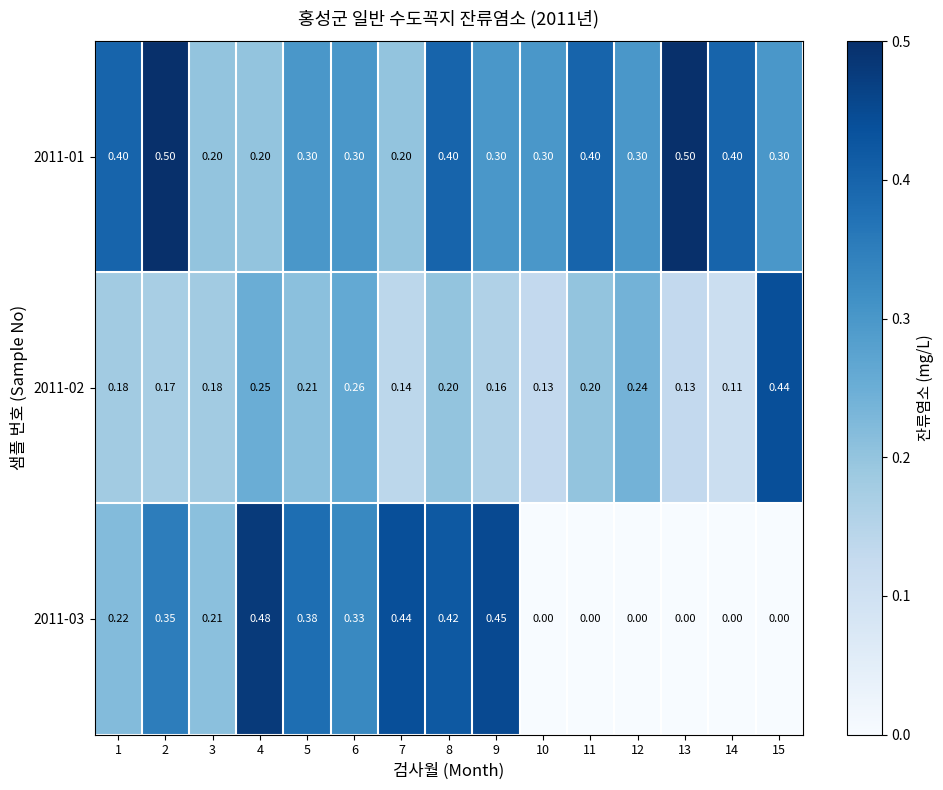

Is the value of 2011-03 at 5 greater than the value of 2011-02 at 14?

Yes